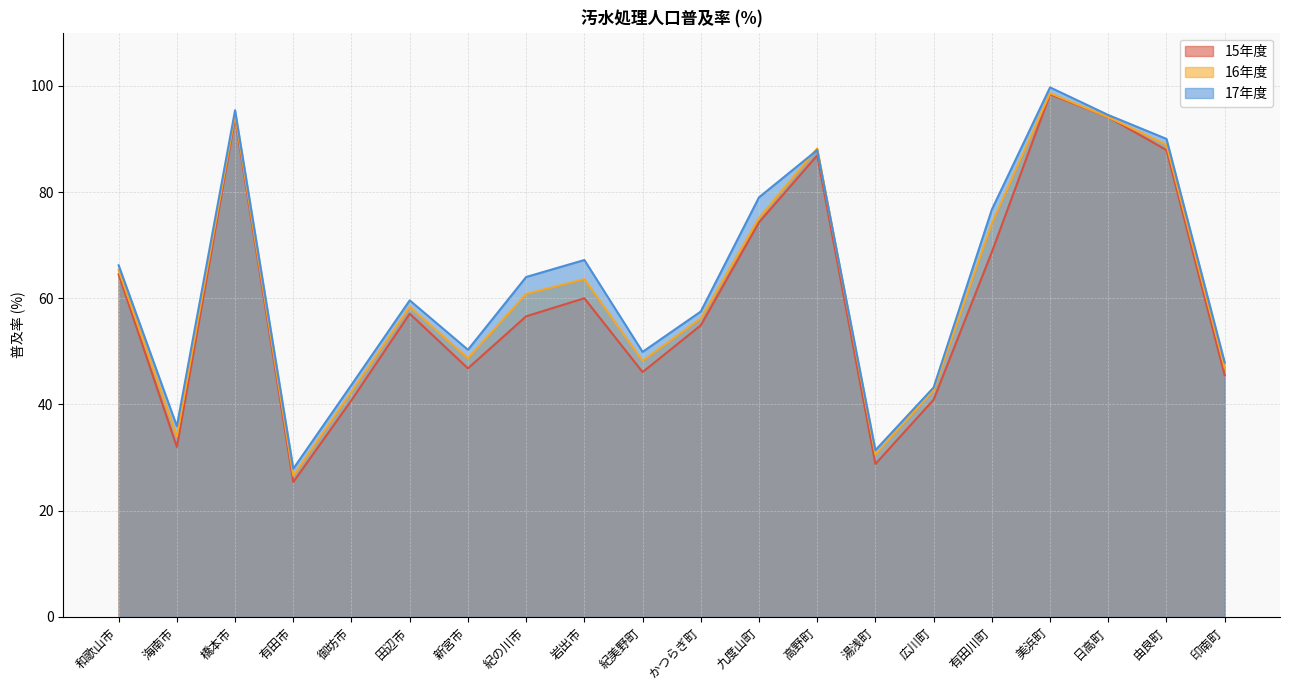

Where is 17年度 nearest to the value 63?

紀の川市